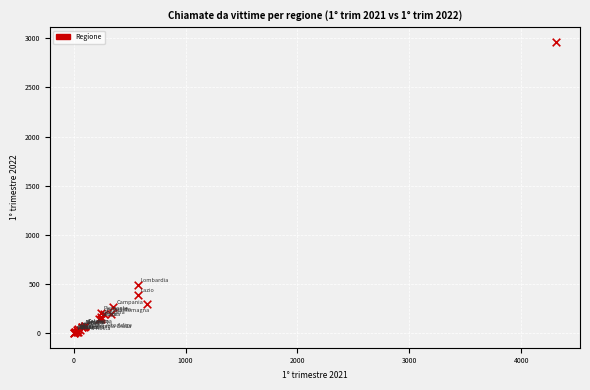

What Y value in the scatter plot is closest to 1483?

495